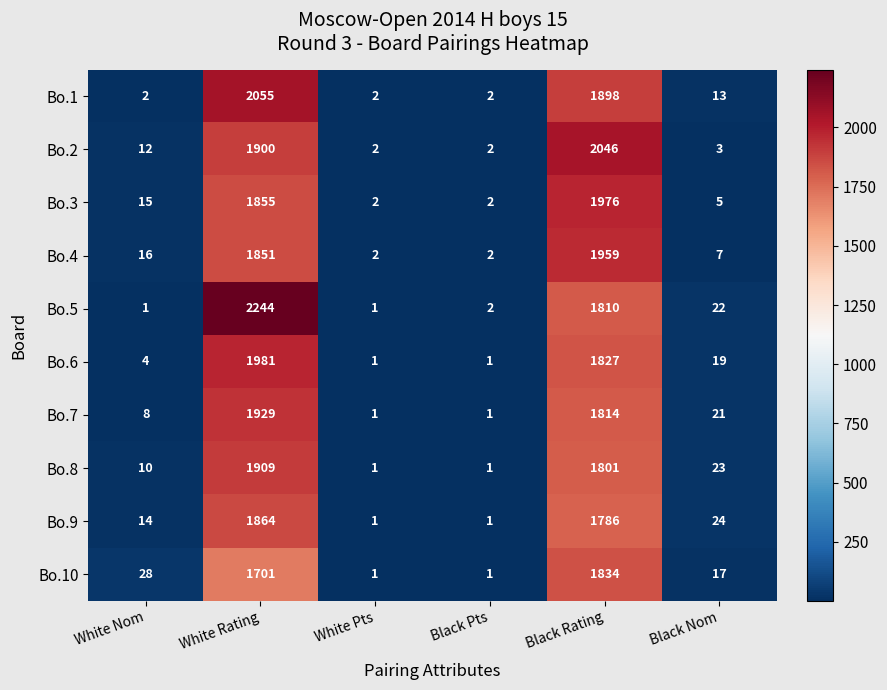

At Black Nom, list the series in order from smallest to largest.

Bo.2, Bo.3, Bo.4, Bo.1, Bo.10, Bo.6, Bo.7, Bo.5, Bo.8, Bo.9